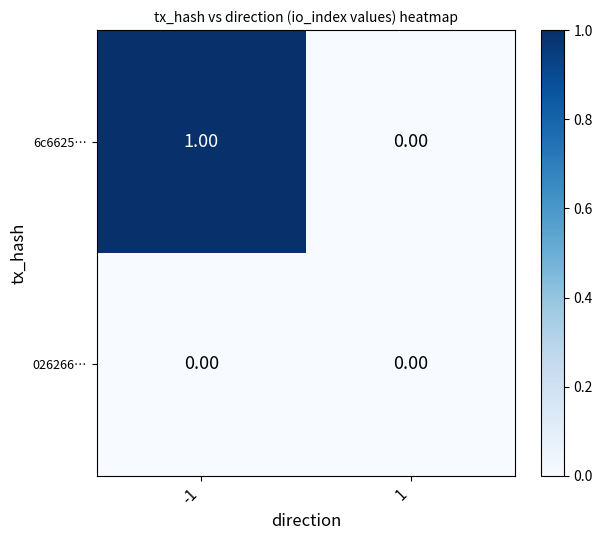

How many series are shown in this chart?

2